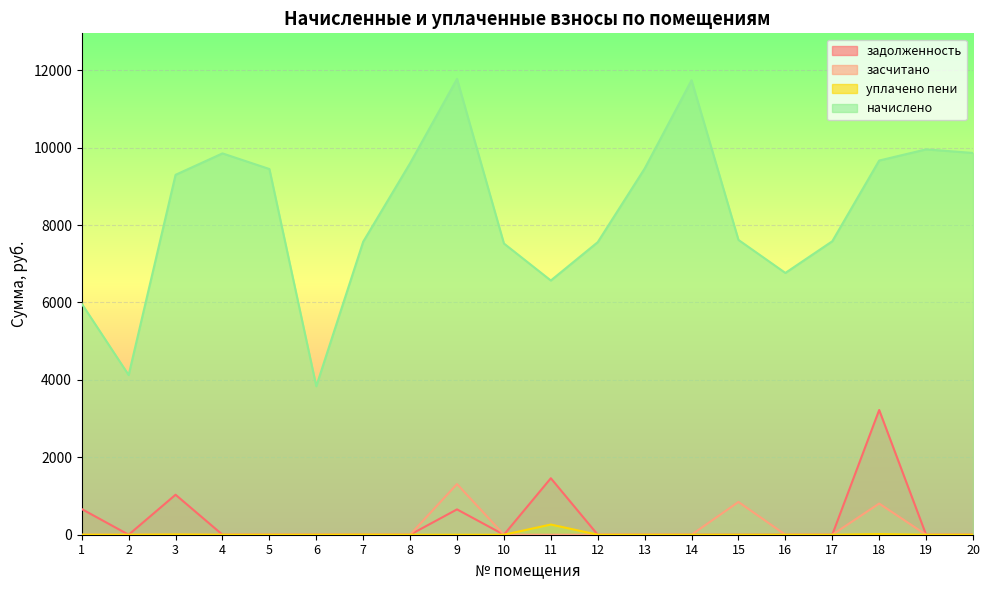

What is the value of the начислено point at the 16th from the left?

6762.1